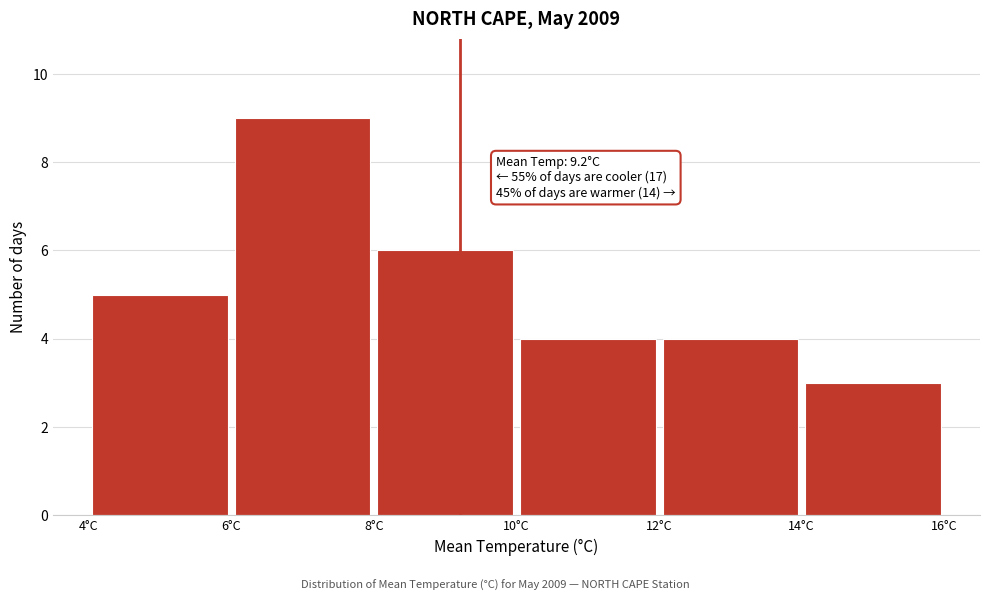

Over which range of the x-axis is the bar tallest?

6 to 8